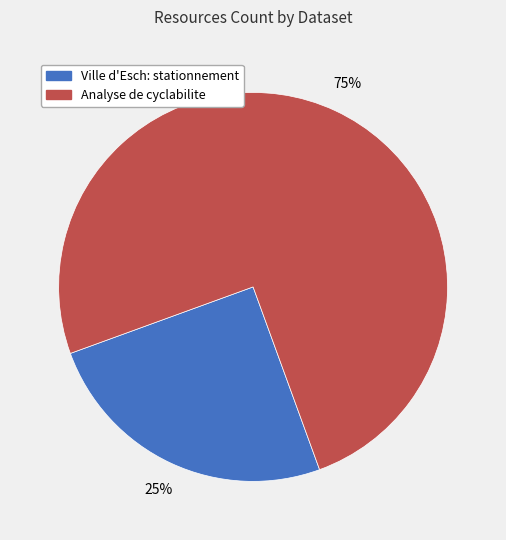

What percentage is the Analyse de cyclabilite slice, to the nearest percent?

75%